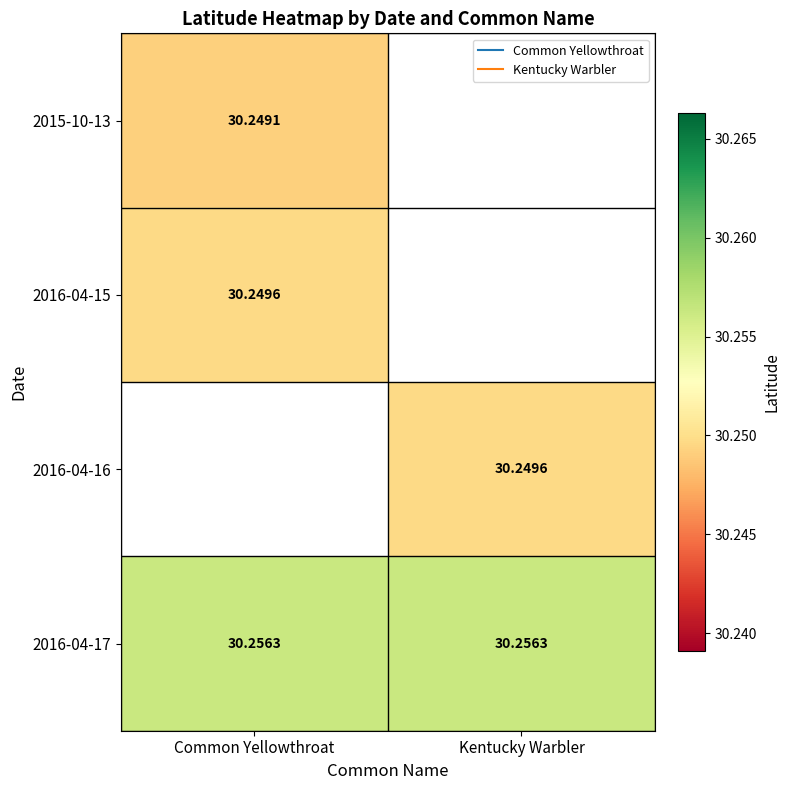

Read the 2016-04-17 value at Kentucky Warbler.

30.3